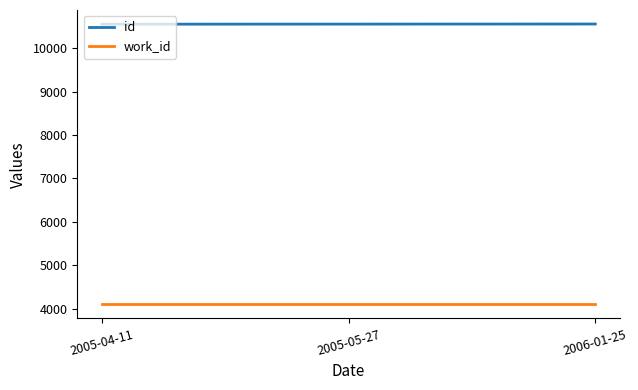

What is the maximum value shown in the chart?

10556